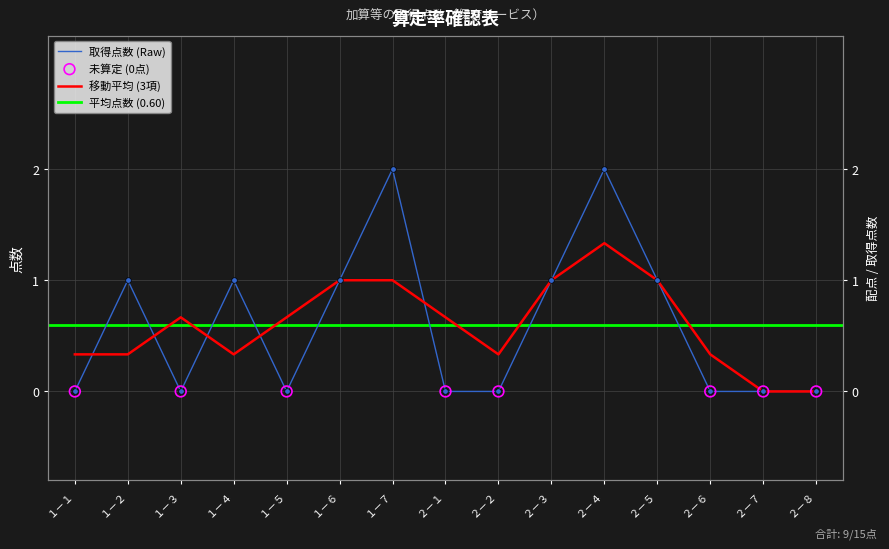

What is the change in value from １－４ to １－７?

+1